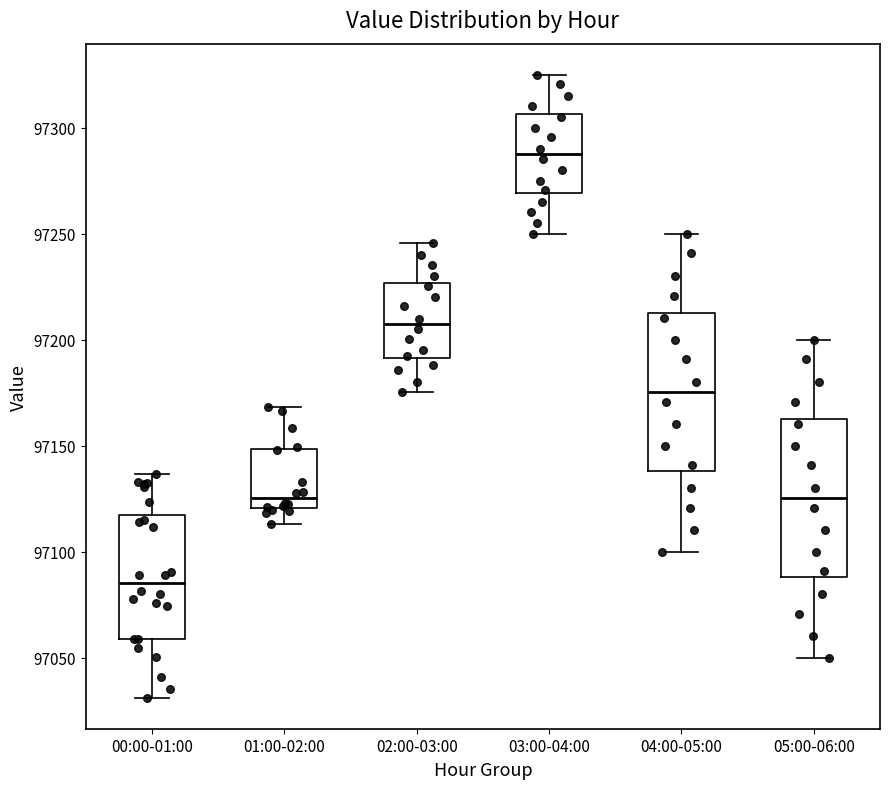

Reading left to right, read every box against the y-axis: the position of its median line, the range the box covers, and the ends of its whiskers. The values are not printed on the chart, so give them approximately, as read against the axis.

00:00-01:00: median 97085, box 97060 to 97115, whiskers 97030 to 97135
01:00-02:00: median 97125, box 97120 to 97150, whiskers 97115 to 97170
02:00-03:00: median 97210, box 97190 to 97225, whiskers 97175 to 97245
03:00-04:00: median 97290, box 97270 to 97305, whiskers 97250 to 97325
04:00-05:00: median 97175, box 97140 to 97215, whiskers 97100 to 97250
05:00-06:00: median 97125, box 97090 to 97165, whiskers 97050 to 97200